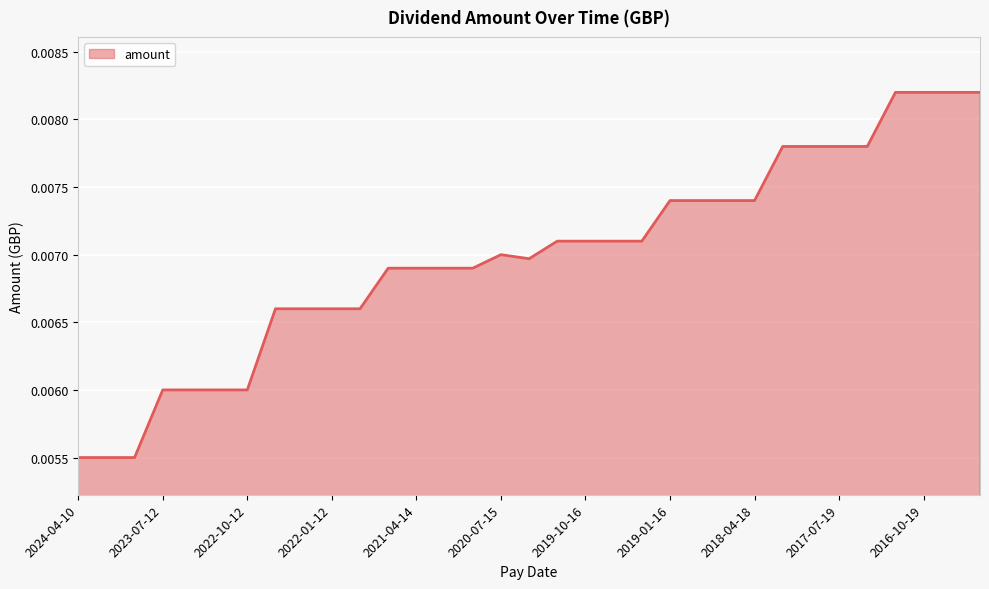

How many distinct data groups are displayed?

1